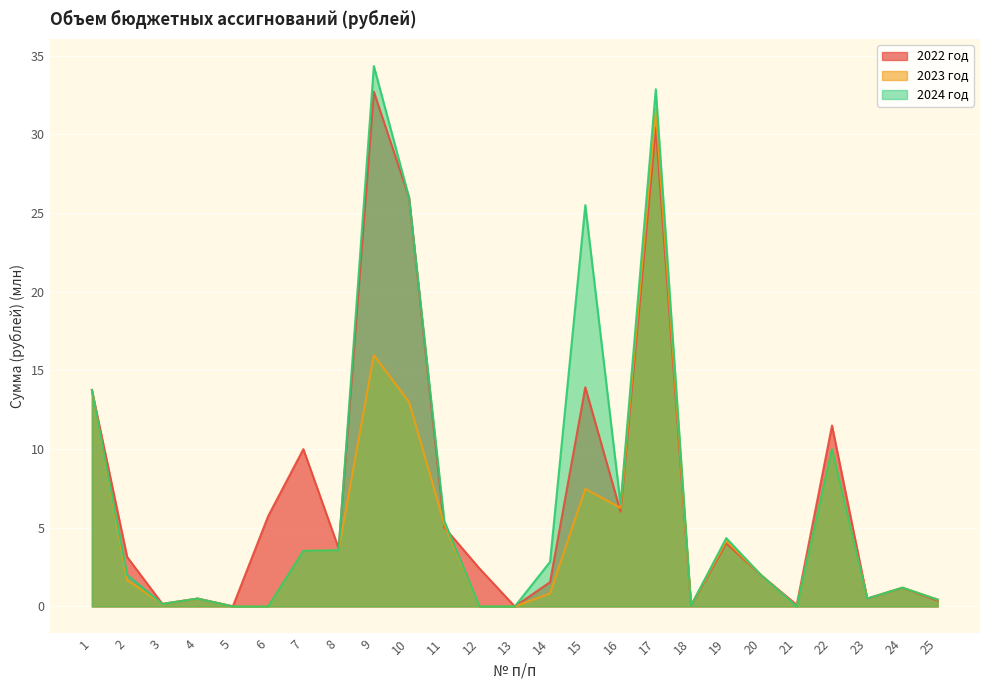

The 2022 год series shows 6.1 at 10. True or false?

False